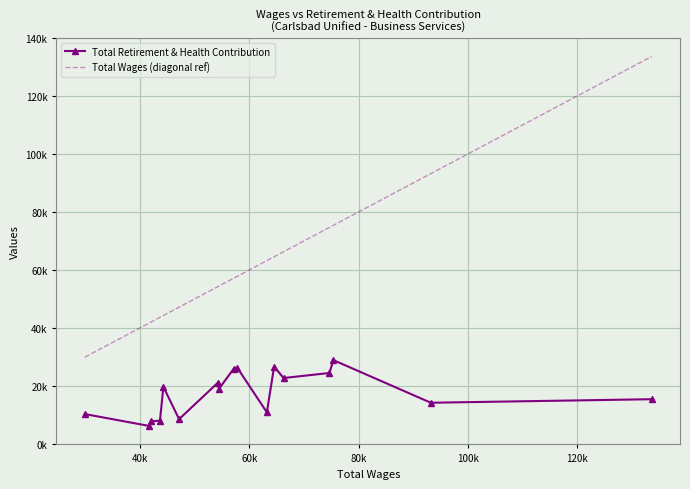

What are all the series names shown in the legend?

Total Retirement & Health Contribution, Total Wages (diagonal ref)